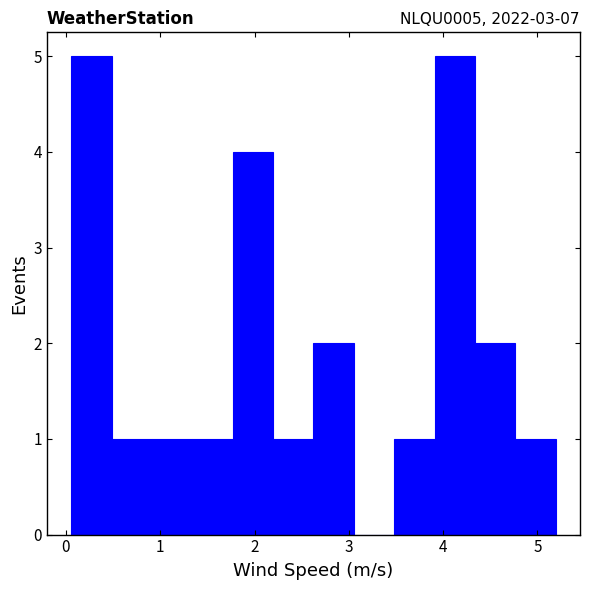

Reading left to right, transcribe this chart: for each bar, give the range it covers on the x-axis and its height. Neither the bar edges nor the heights are printed on the chart, so give them approximately, as read against the axes.

0.1 to 0.5: 5
0.5 to 0.9: 1
0.9 to 1.3: 1
1.3 to 1.8: 1
1.8 to 2.2: 4
2.2 to 2.6: 1
2.6 to 3.1: 2
3.1 to 3.5: 0
3.5 to 3.9: 1
3.9 to 4.3: 5
4.3 to 4.8: 2
4.8 to 5.2: 1